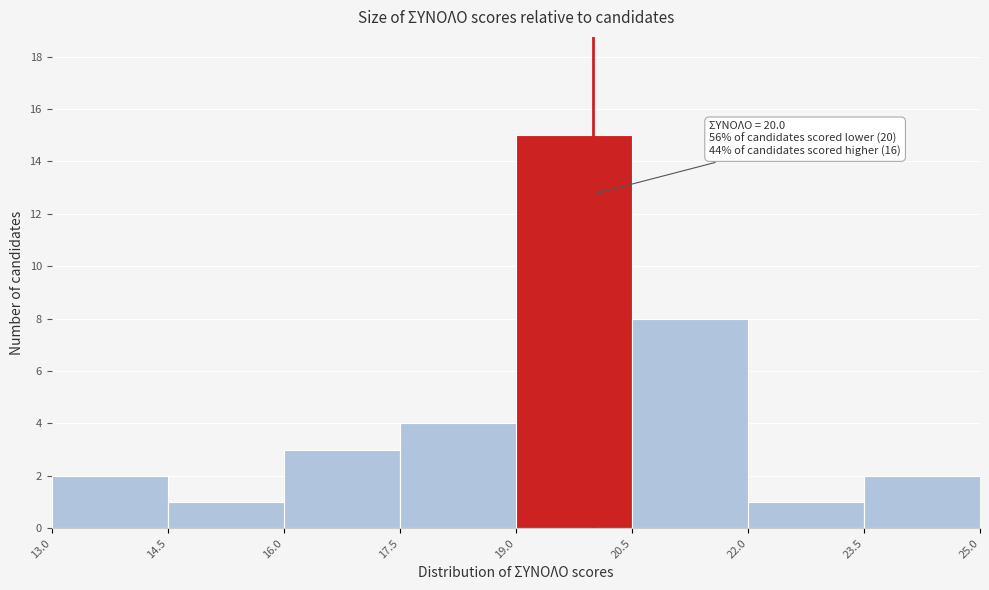

Over which range of the x-axis is the bar tallest?

19.0 to 20.5